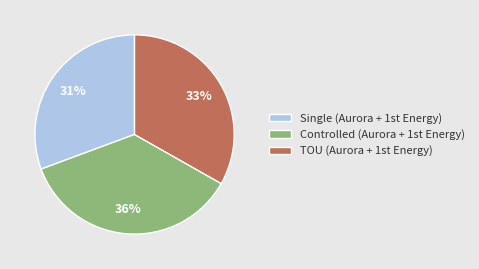

Is there a majority slice in this chart?

No